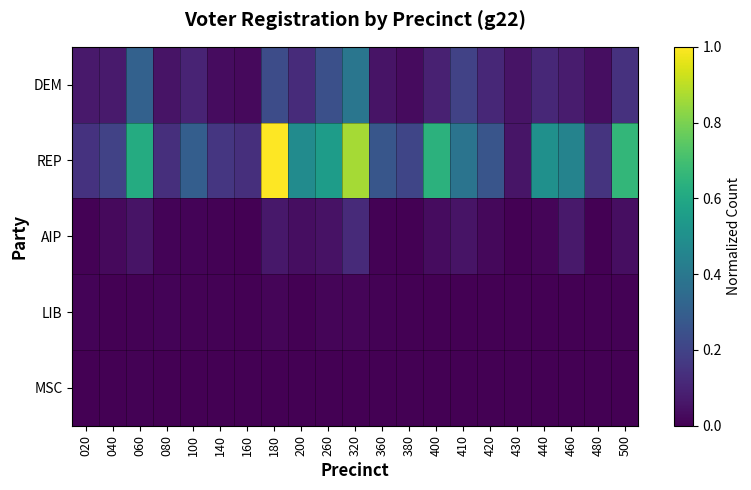

Reading right to left, what are all the values shown in this chart?

DEM: 500=0.1	480=0.0	460=0.1	440=0.1	430=0.1	420=0.1	410=0.2	400=0.1	380=0.0	360=0.1	320=0.4	260=0.2	200=0.1	180=0.2	160=0.0	140=0.0	100=0.1	080=0.1	060=0.3	040=0.1	020=0.1
REP: 500=0.7	480=0.2	460=0.4	440=0.5	430=0.1	420=0.3	410=0.4	400=0.6	380=0.2	360=0.3	320=0.9	260=0.6	200=0.5	180=1.0	160=0.1	140=0.2	100=0.3	080=0.1	060=0.6	040=0.2	020=0.1
AIP: 500=0.0	480=0.0	460=0.1	440=0.0	430=0.0	420=0.0	410=0.1	400=0.0	380=0.0	360=0.0	320=0.1	260=0.1	200=0.0	180=0.1	160=0.0	140=0.0	100=0.0	080=0.0	060=0.1	040=0.0	020=0.0
LIB: 500=0.0	480=0.0	460=0.0	440=0.0	430=0.0	420=0.0	410=0.0	400=0.0	380=0.0	360=0.0	320=0.0	260=0.0	200=0.0	180=0.0	160=0.0	140=0.0	100=0.0	080=0.0	060=0.0	040=0.0	020=0.0
MSC: 500=0.0	480=0.0	460=0.0	440=0.0	430=0.0	420=0.0	410=0.0	400=0.0	380=0.0	360=0.0	320=0.0	260=0.0	200=0.0	180=0.0	160=0.0	140=0.0	100=0.0	080=0.0	060=0.0	040=0.0	020=0.0